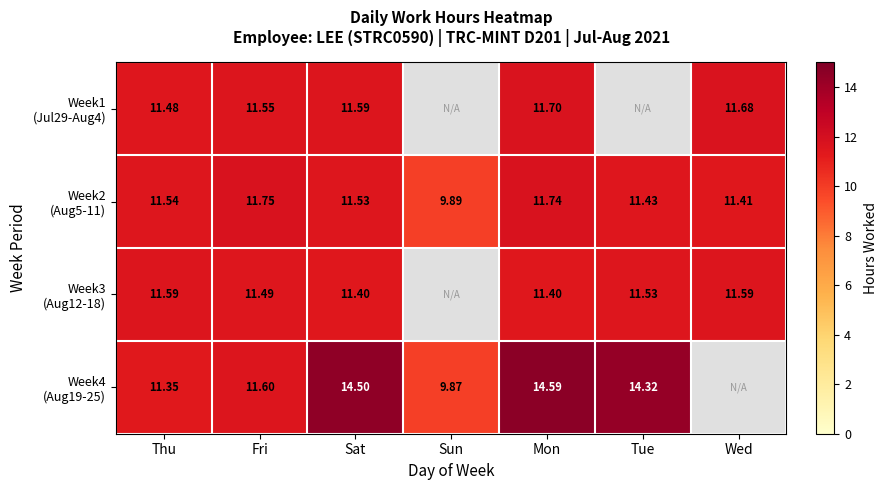

Which series changed the most between Sat and Mon?

Week2 (Aug5-11)